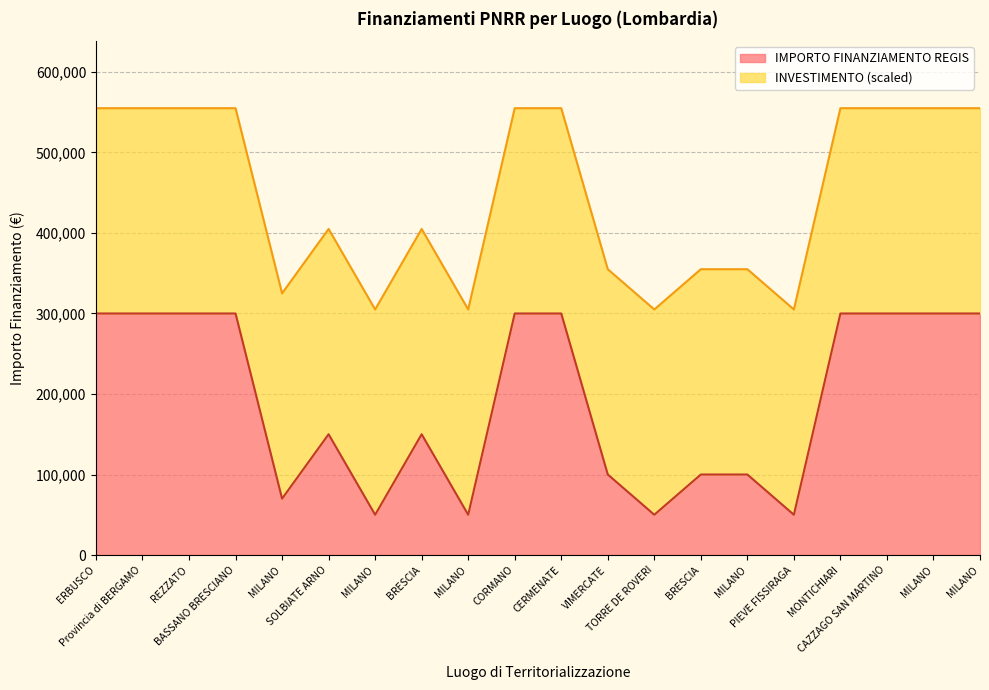

What are all the series names shown in the legend?

IMPORTO FINANZIAMENTO REGIS, INVESTIMENTO (scaled)